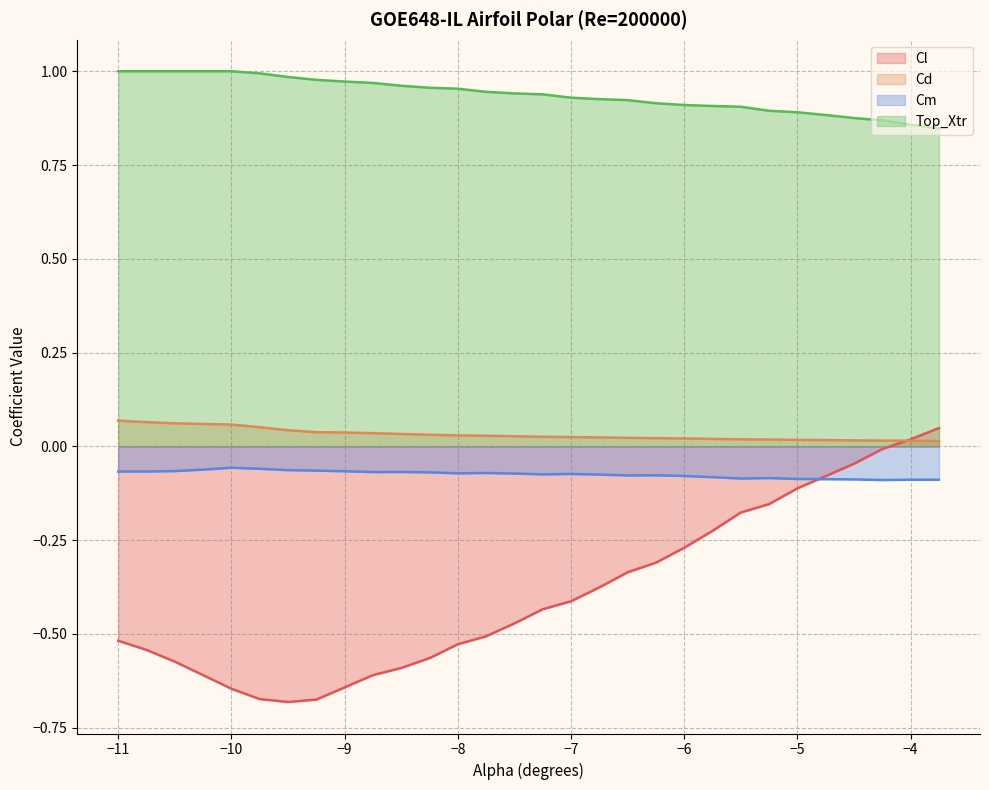

Reading left to right, transcribe all the data shown in this chart.

Cl: -0.5	-0.5	-0.6	-0.6	-0.6	-0.7	-0.7	-0.7	-0.6	-0.6	-0.6	-0.6	-0.5	-0.5	-0.5	-0.4	-0.4	-0.4	-0.3	-0.3	-0.3	-0.2	-0.2	-0.2	-0.1	-0.1	-0.0	-0.0	0.0	0.0
Cd: 0.1	0.1	0.1	0.1	0.1	0.1	0.0	0.0	0.0	0.0	0.0	0.0	0.0	0.0	0.0	0.0	0.0	0.0	0.0	0.0	0.0	0.0	0.0	0.0	0.0	0.0	0.0	0.0	0.0	0.0
Cm: -0.1	-0.1	-0.1	-0.1	-0.1	-0.1	-0.1	-0.1	-0.1	-0.1	-0.1	-0.1	-0.1	-0.1	-0.1	-0.1	-0.1	-0.1	-0.1	-0.1	-0.1	-0.1	-0.1	-0.1	-0.1	-0.1	-0.1	-0.1	-0.1	-0.1
Top_Xtr: 1.0	1.0	1.0	1.0	1.0	1.0	1.0	1.0	1.0	1.0	1.0	1.0	1.0	0.9	0.9	0.9	0.9	0.9	0.9	0.9	0.9	0.9	0.9	0.9	0.9	0.9	0.9	0.9	0.9	0.8